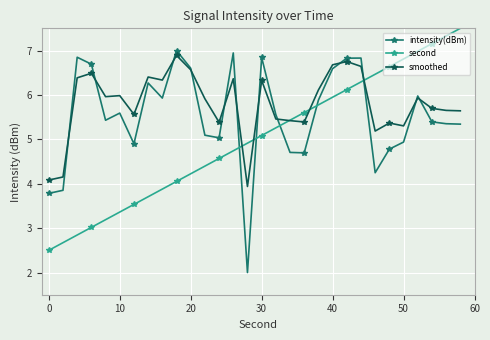

What is the minimum value for second?

2.5